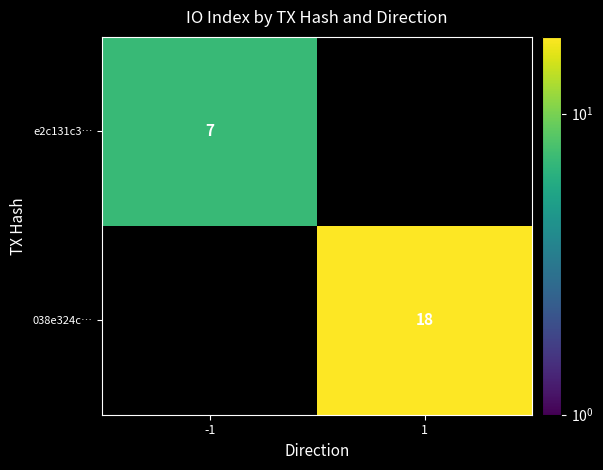

Is it true that e2c131c3… equals 7 at -1?

True